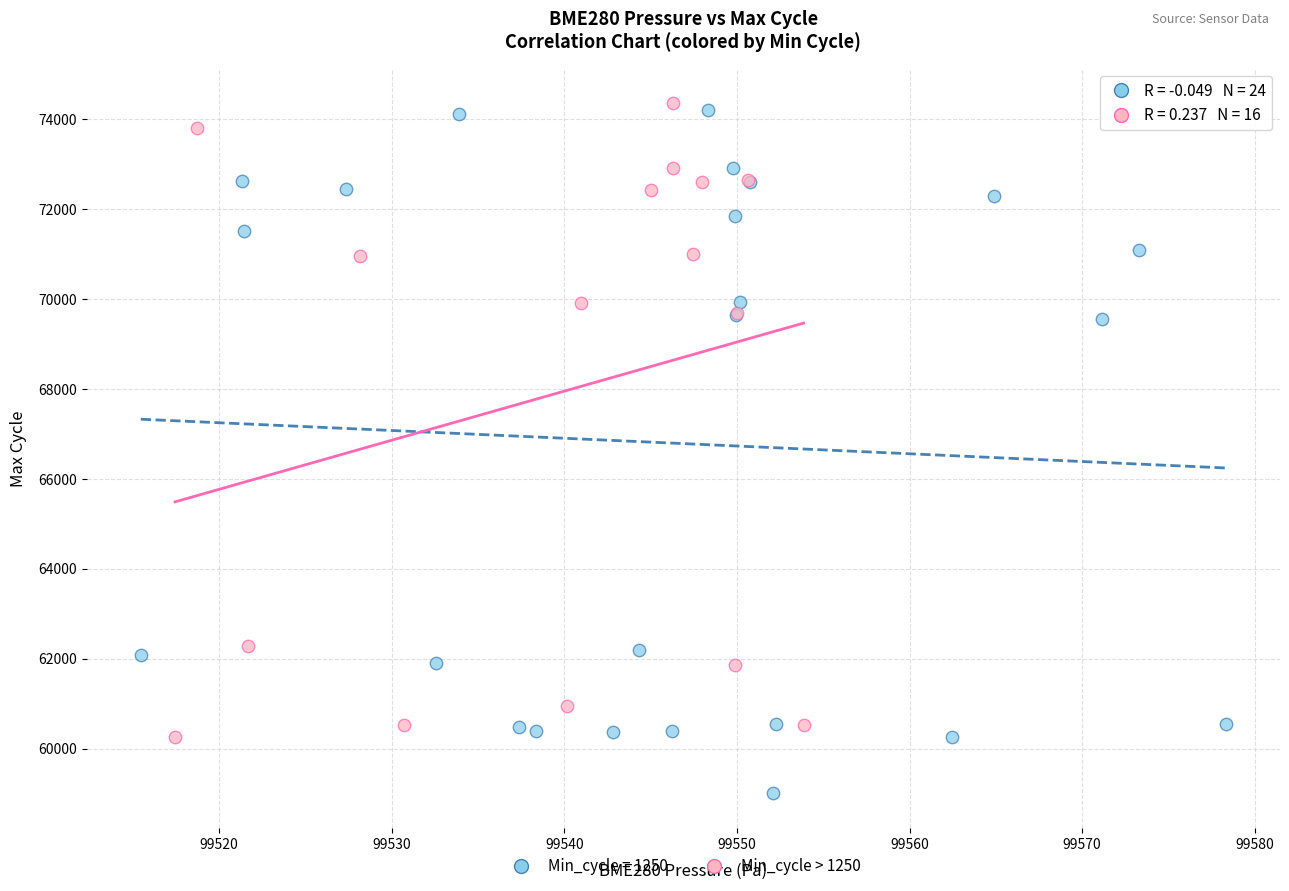

Which series contains the lowest Y value?

Min_cycle = 1250